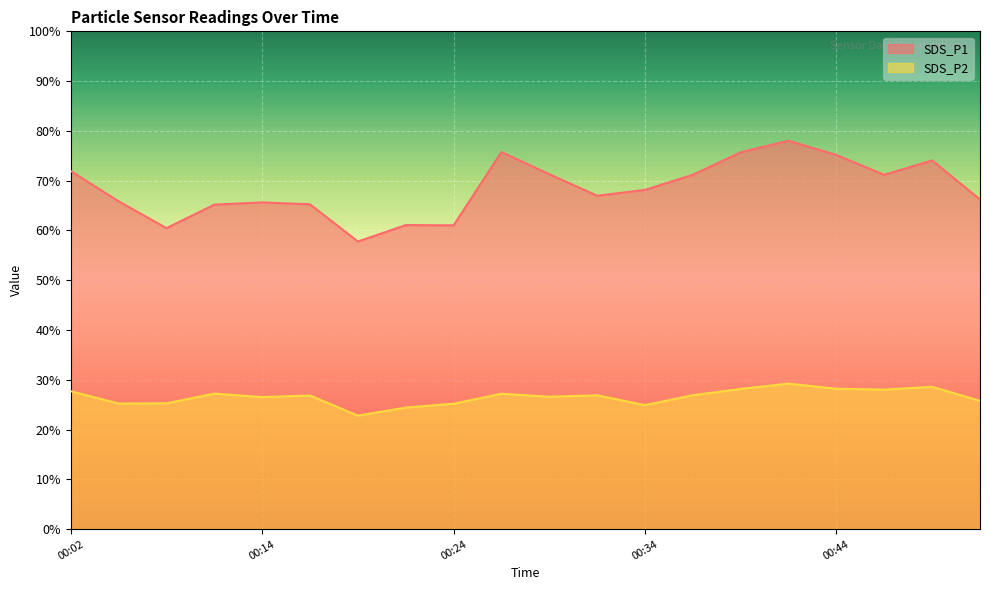

Is the value of SDS_P2 at 00:41 greater than the value of SDS_P1 at 00:41?

No